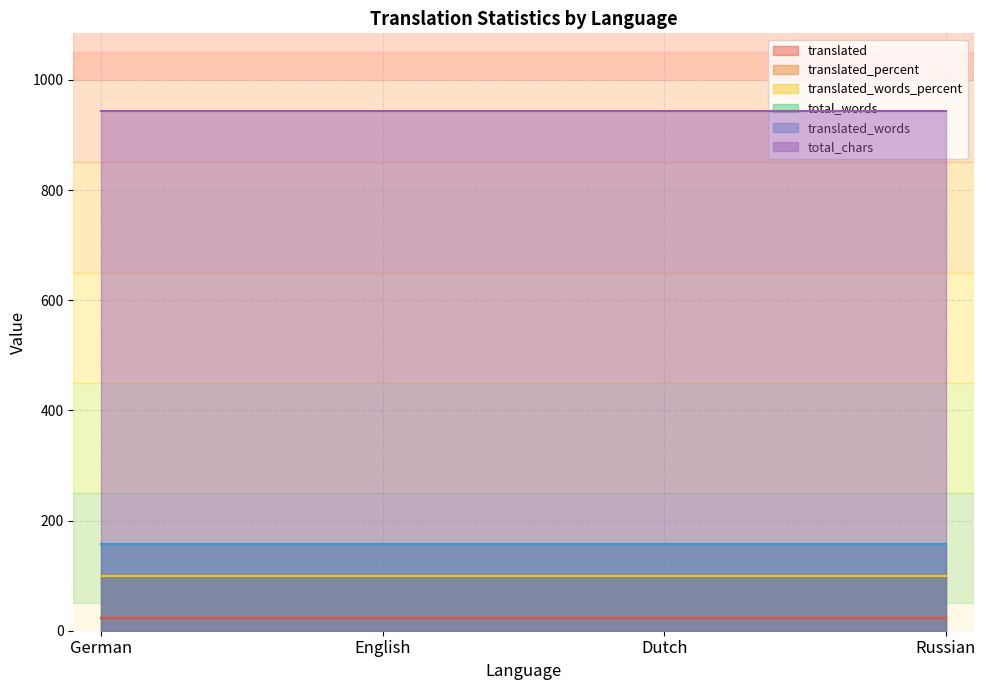

The value of translated_words_percent at English is 100. True or false?

True